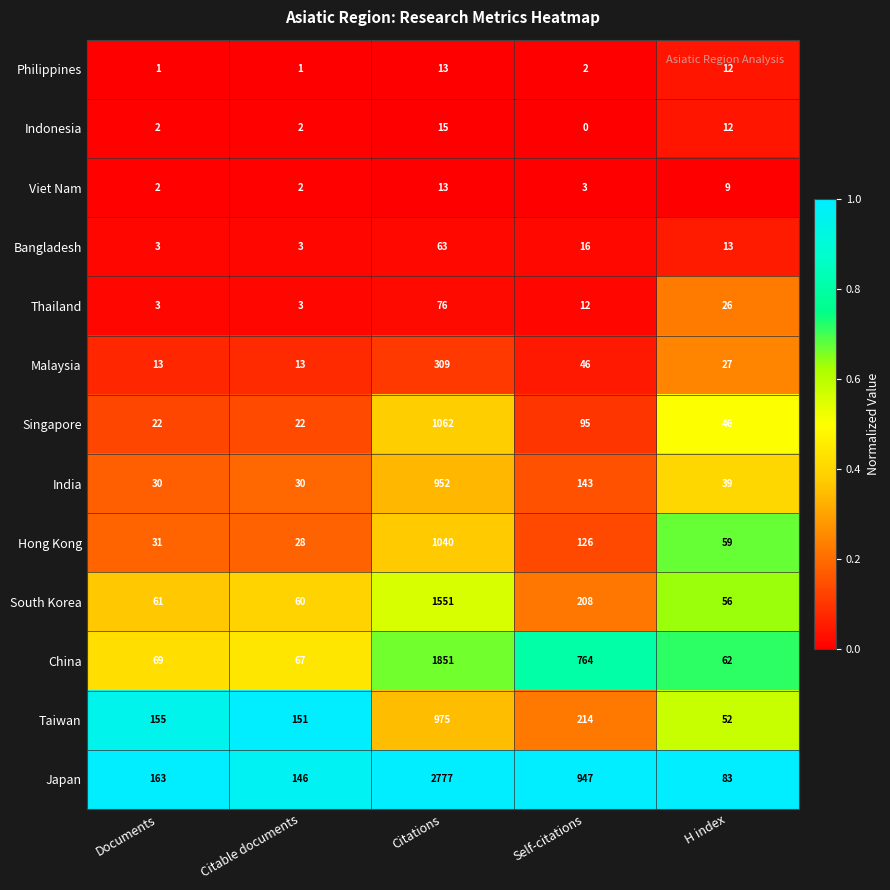

Between Citable documents and Citations, which series saw the biggest shift?

Japan